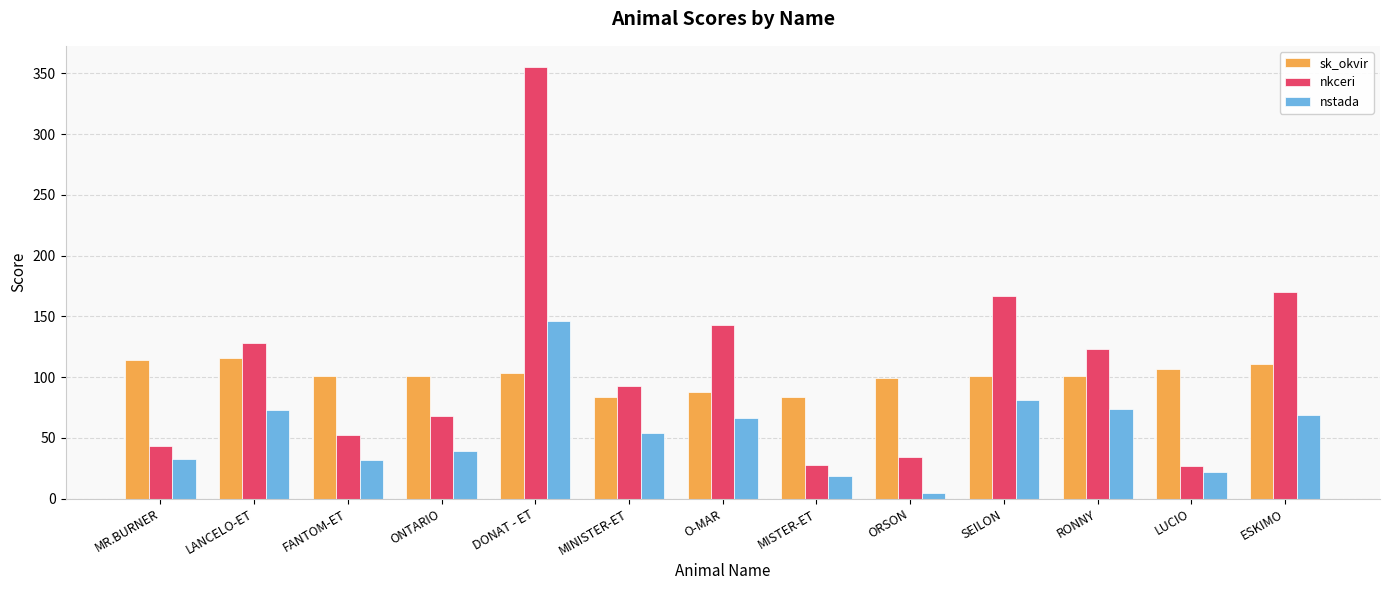

Which label corresponds to the largest value in the chart?

DONAT - ET